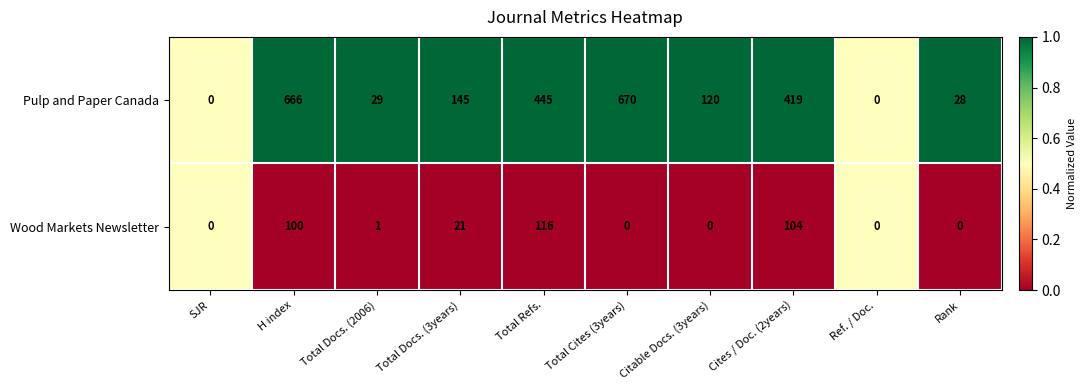

List the series in order of their overall mean, lowest first.

Wood Markets Newsletter, Pulp and Paper Canada